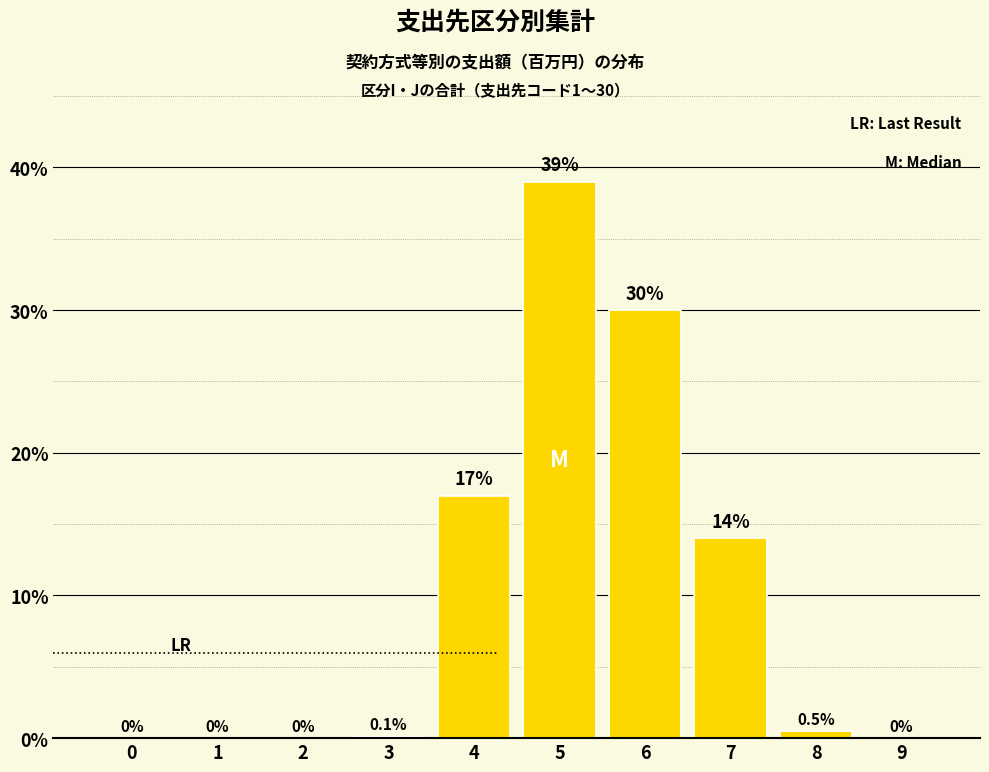

What is the difference between the values at 2 and 3?

0.1